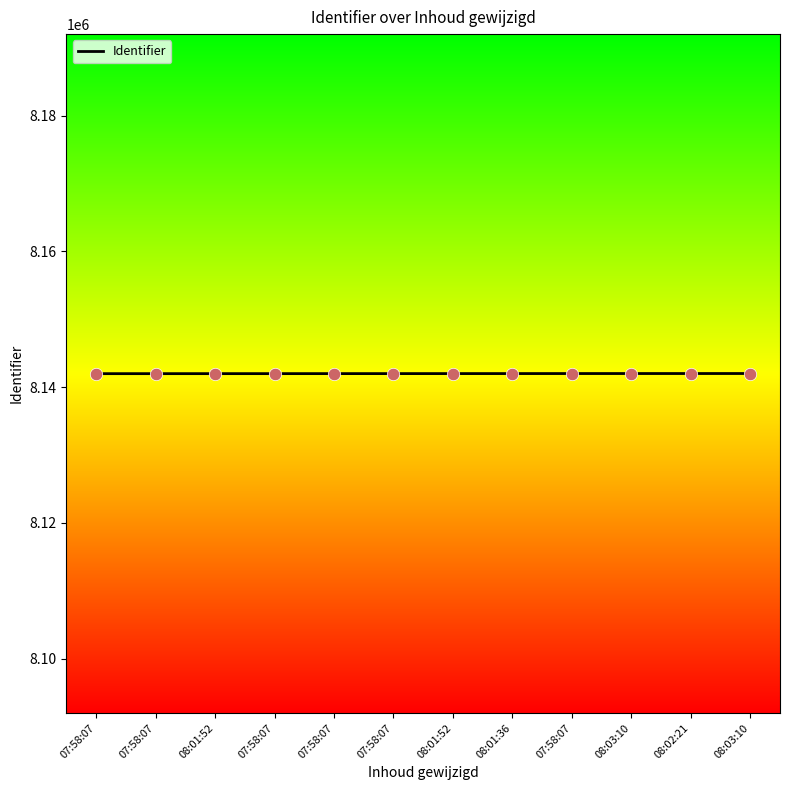

Approximately how many times larger is the value at 08:01:52 compared to 07:58:07?

1.0